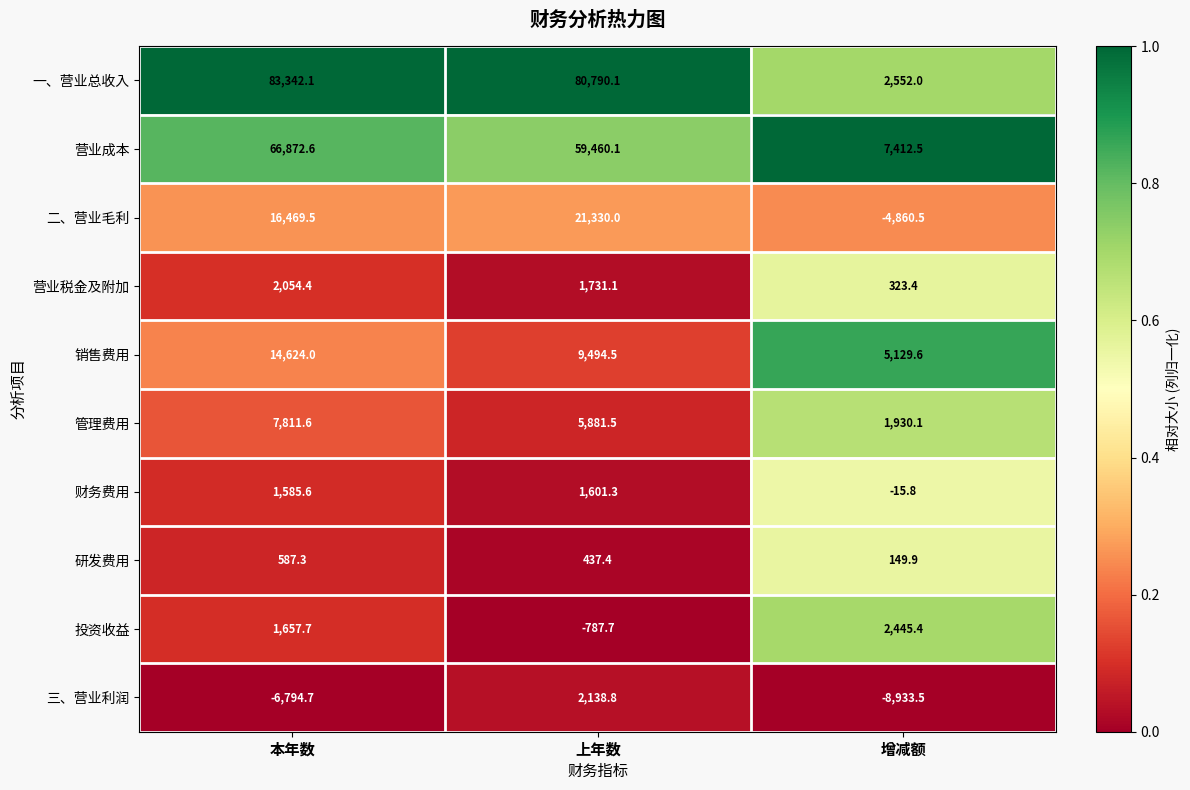

List the series in order of their peak value, lowest first.

研发费用, 财务费用, 营业税金及附加, 三、营业利润, 投资收益, 管理费用, 销售费用, 二、营业毛利, 营业成本, 一、营业总收入